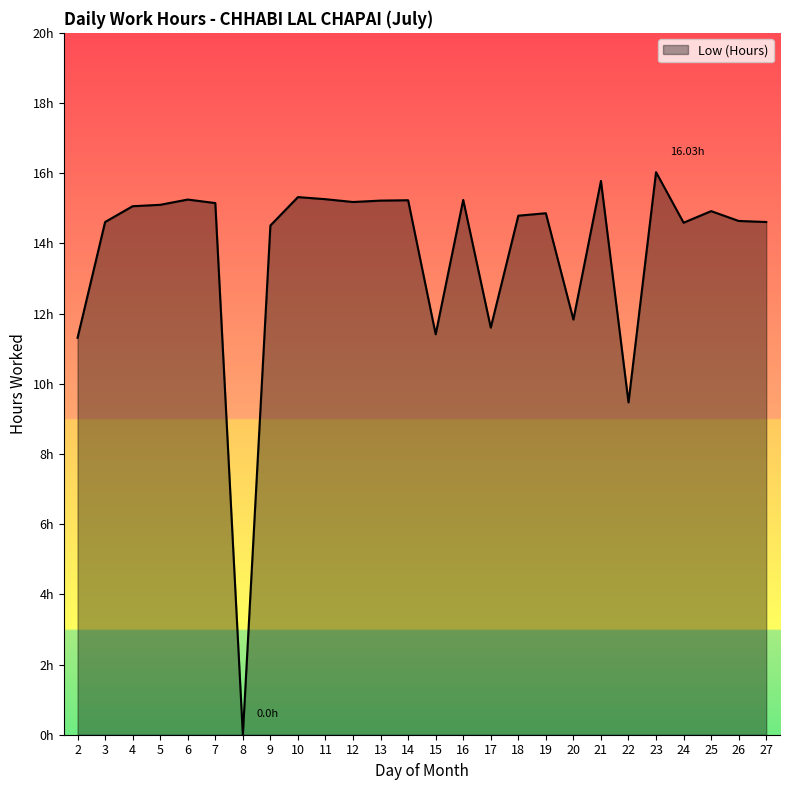

How many interior local valleys (lower than both neighbors) does the data have?

7